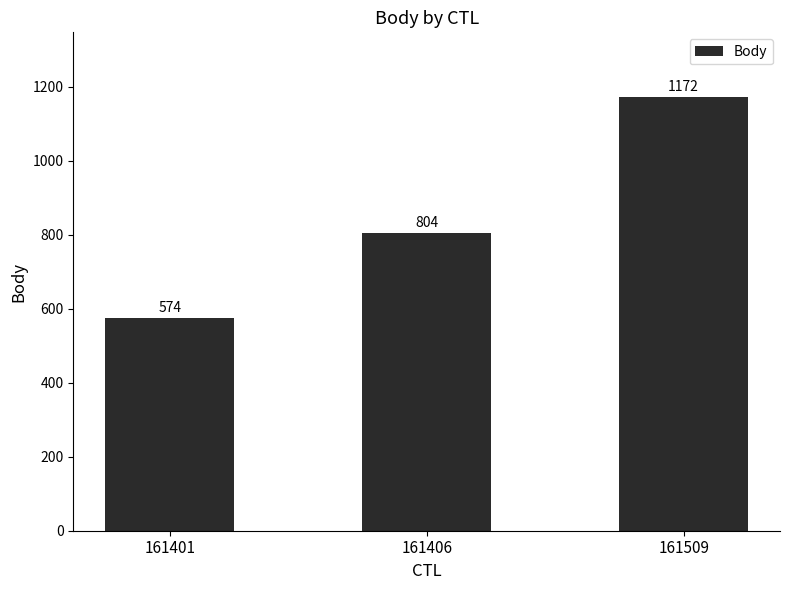

Count the values in the range 574 to 1172.

3